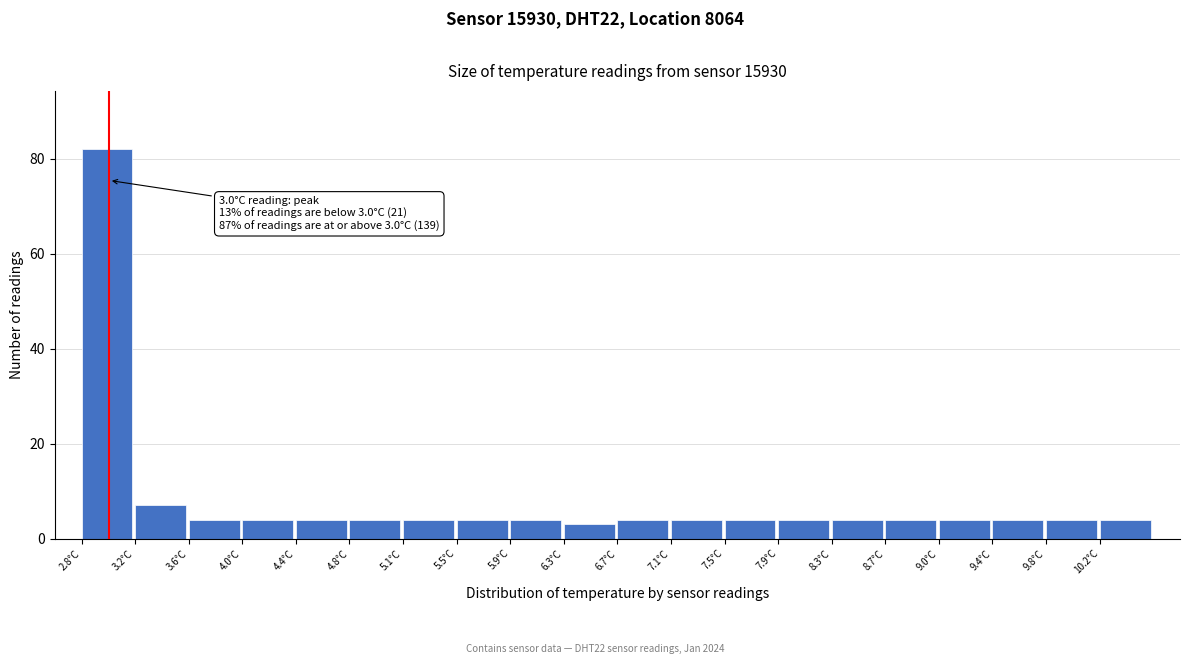

Which range on the x-axis has the tallest bar?

2.80 to 3.19